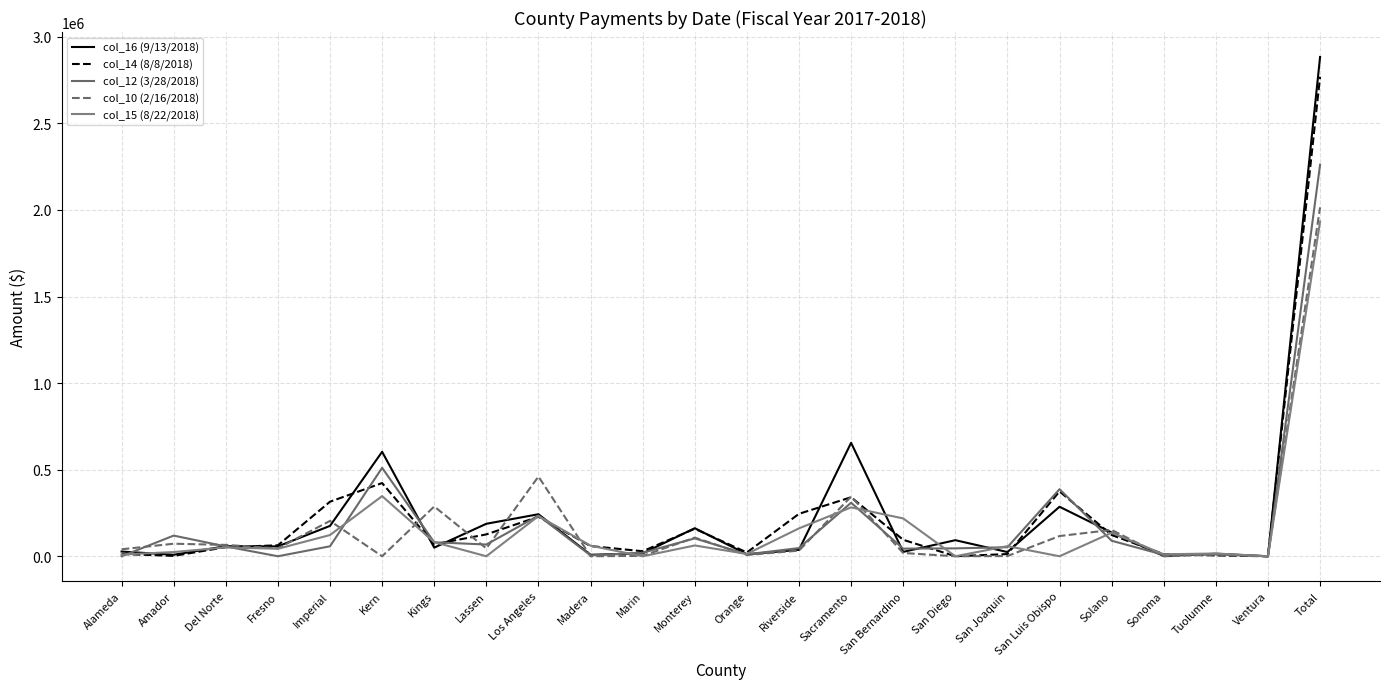

Reading left to right, what are all the values shown in this chart?

col_16 (9/13/2018): 27255	8701	58081	57033	175435	603298	49953	187586	242692	8629	16598	162090	11679	37140	655155	25302	92832	24353	285880	137121	1748	14587	0	2883148
col_14 (8/8/2018): 13190	2105	52501	63249	315189	422720	69121	126323	228277	58860	29015	158738	21891	245142	340758	95094	0	12782	374406	122799	11993	4849	0	2769002
col_12 (3/28/2018): 0	119358	56773	0	57614	510789	80845	67747	234497	5250	20209	103267	11037	47343	309114	43988	45606	52270	387329	89571	8107	10396	0	2261110
col_10 (2/16/2018): 40338	72436	65660	45631	204160	0	287372	45411	460339	0	2268	107668	7271	32693	344556	18982	0	1286	116835	152158	0	9729	0	2014793
col_15 (8/22/2018): 10076	24267	51008	43310	122601	347395	81602	0	232292	61055	0	62266	13559	161098	282222	218438	0	58444	0	135809	11341	16005	0	1932788